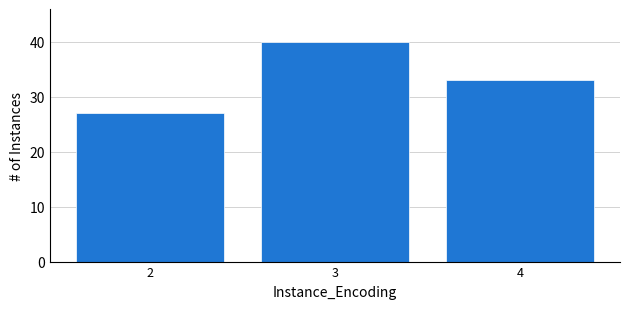

Reading left to right, list every bar in this chart as the range it spans on the x-axis followed by its height. The values are not printed on the chart, so give them approximately, as read against the axis.

1.5 to 2.5: 27
2.5 to 3.5: 40
3.5 to 4.5: 33